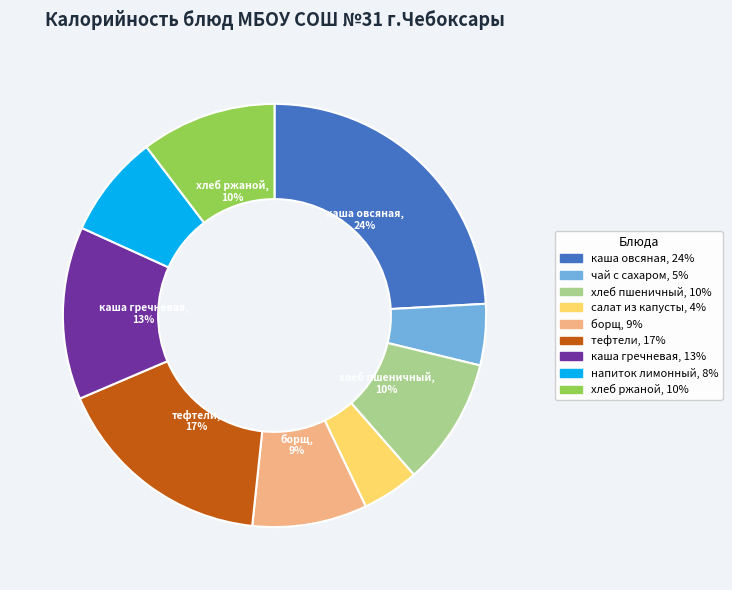

To the nearest percent, what is the difference between the largest and smallest slice percentages?

20%